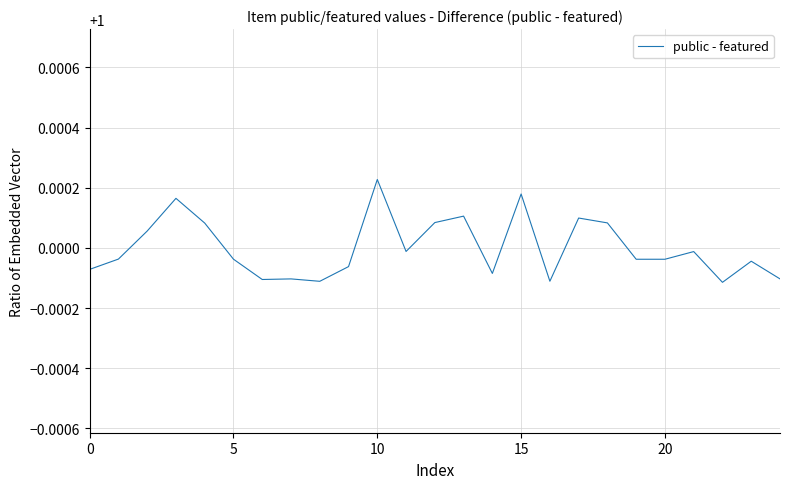

Which category has the highest value across all series?

10